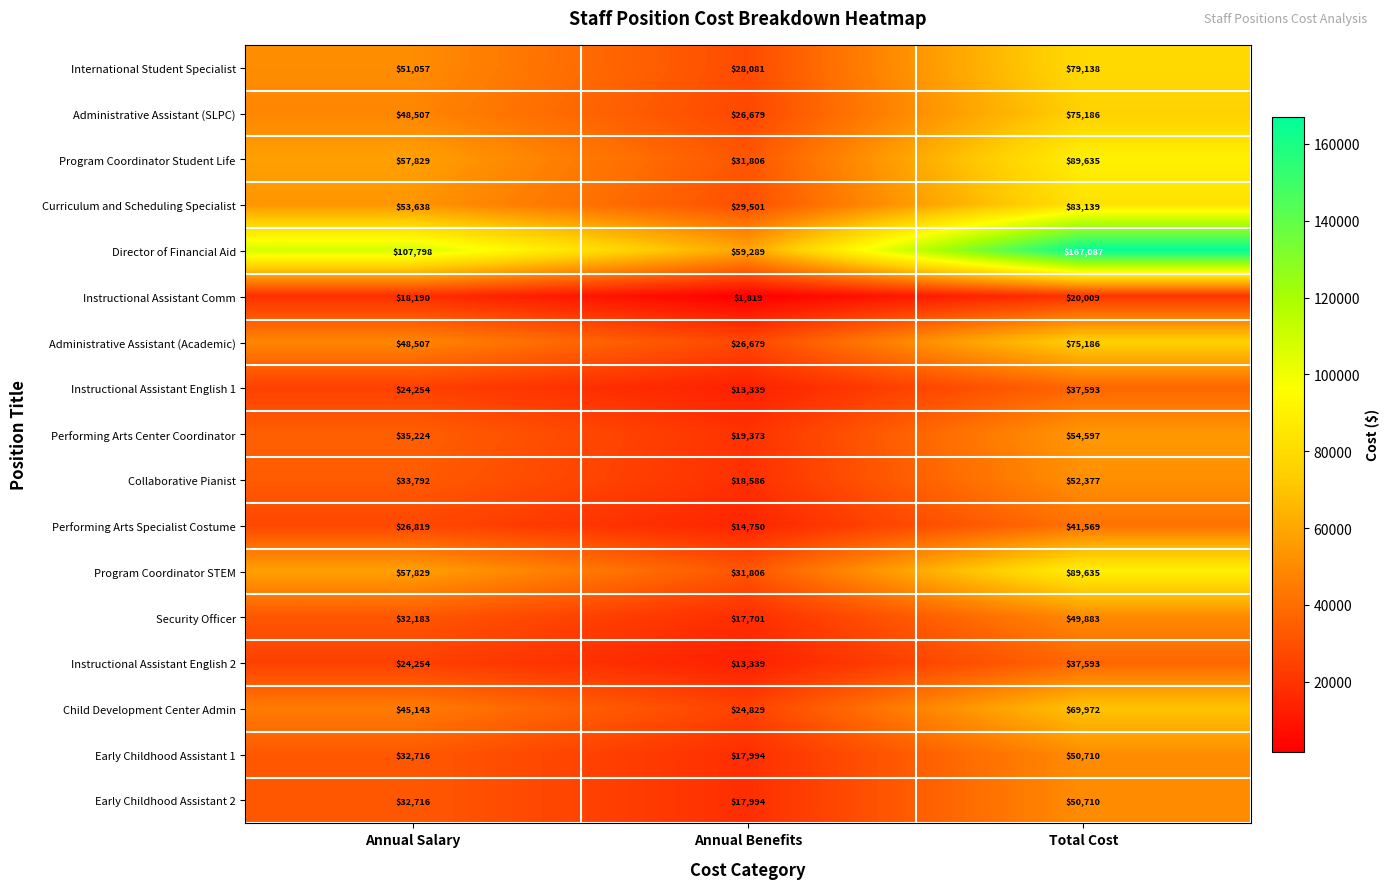

True or false: Program Coordinator Student Life has a value of 89635 at Total Cost.

True